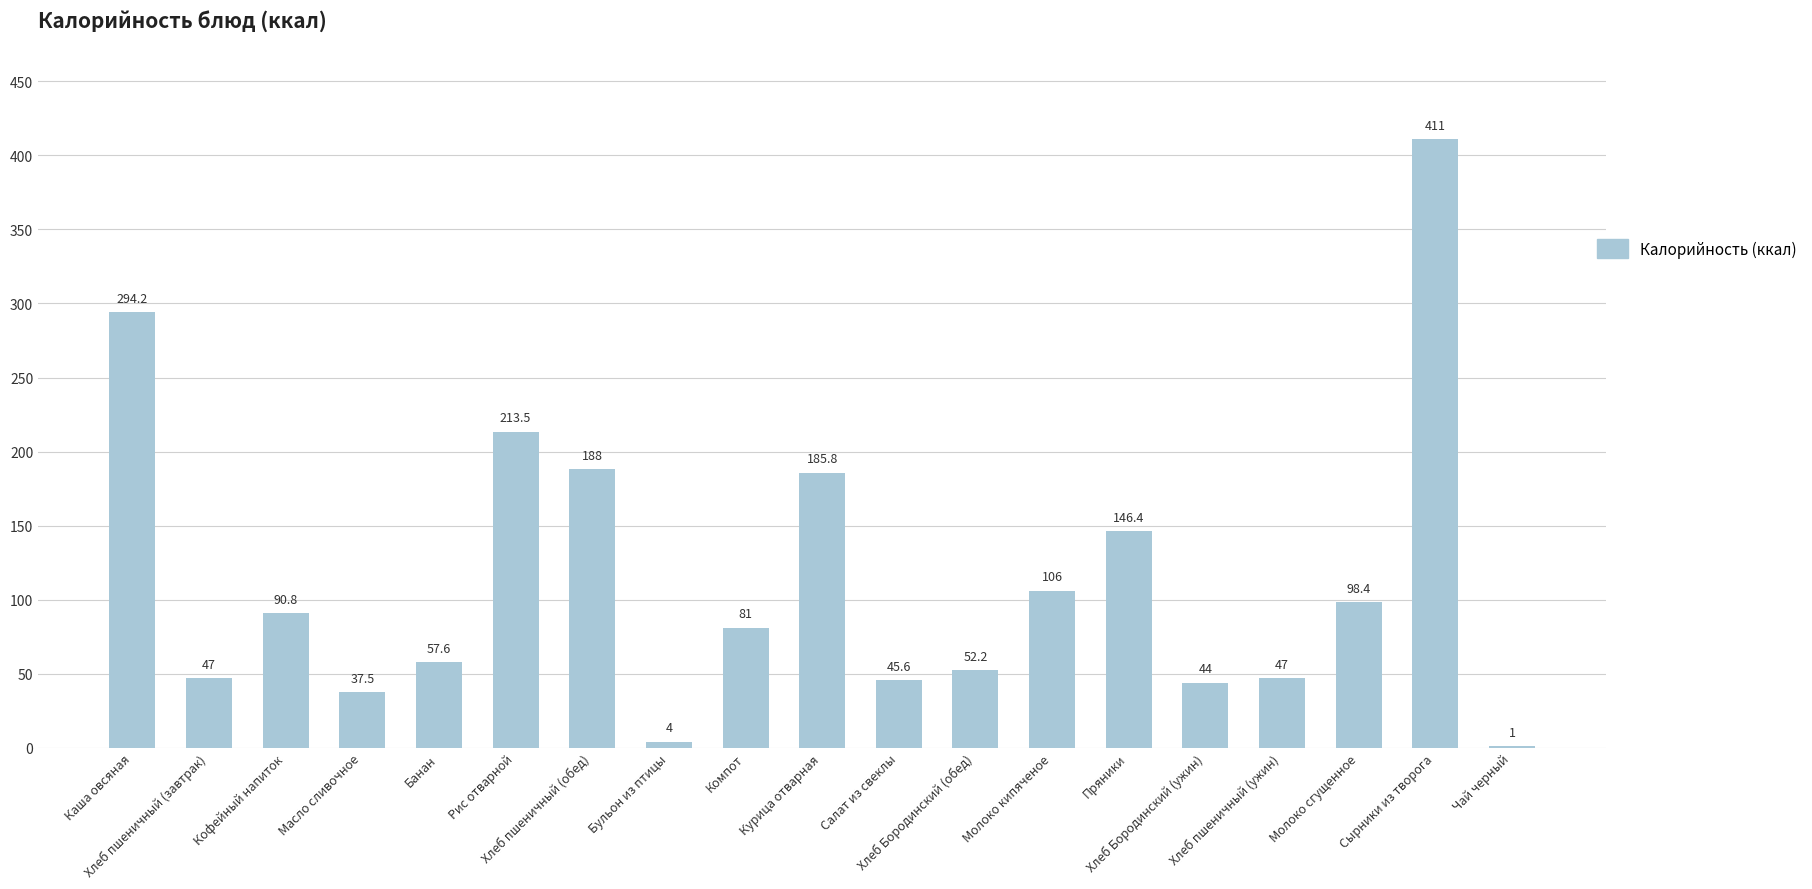

What is the sum of all values?

2151.0